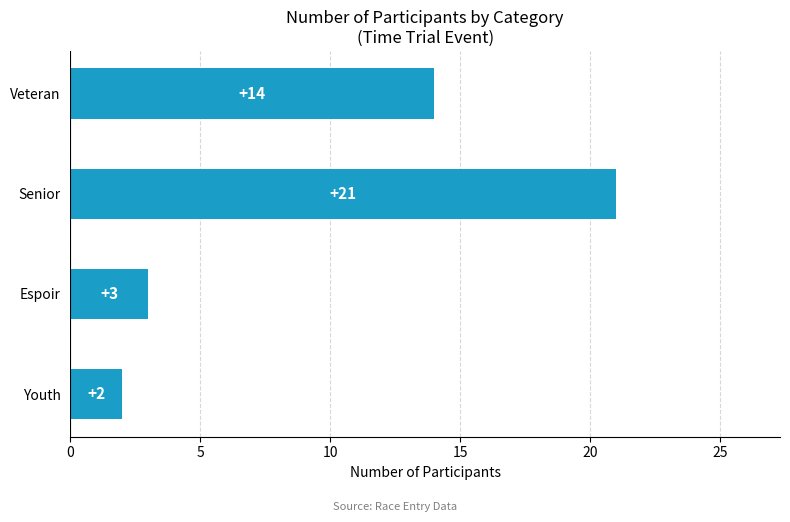

Between Youth and Espoir, which is larger?

Espoir